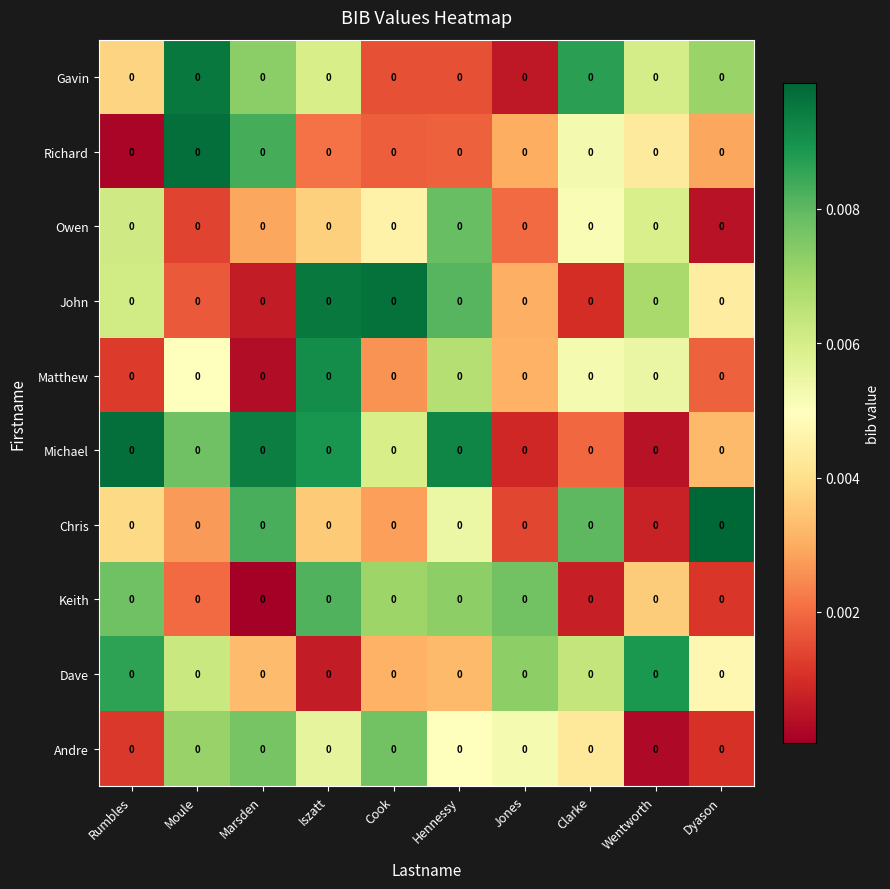

At which label does Owen reach its minimum?

Dyason